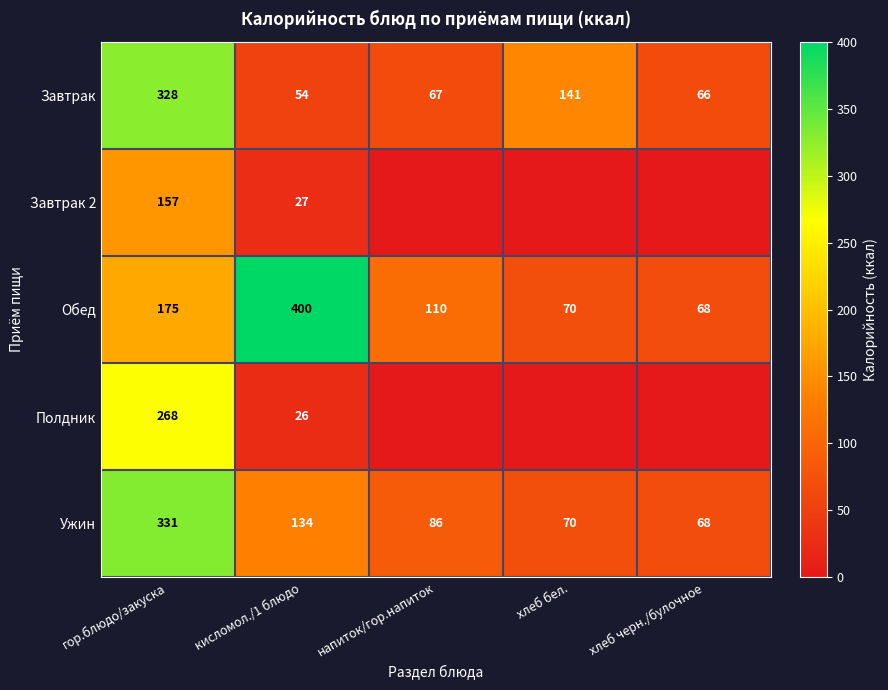

Where does the Завтрак series first go above 67?

гор.блюдо/закуска